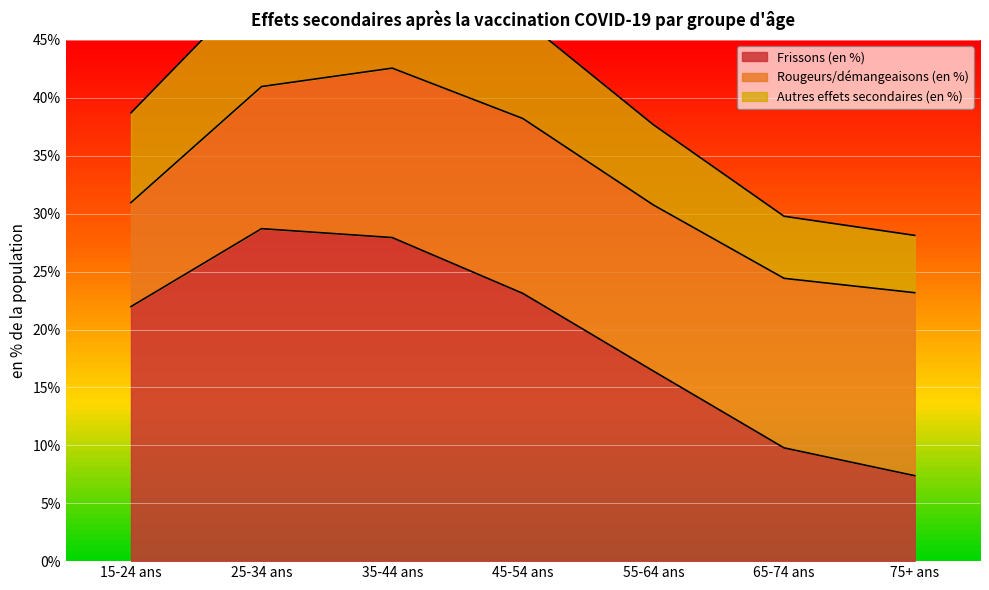

List the labels in order of Rougeurs/démangeaisons (en %) value, smallest first.

15-24 ans, 25-34 ans, 55-64 ans, 35-44 ans, 65-74 ans, 45-54 ans, 75+ ans